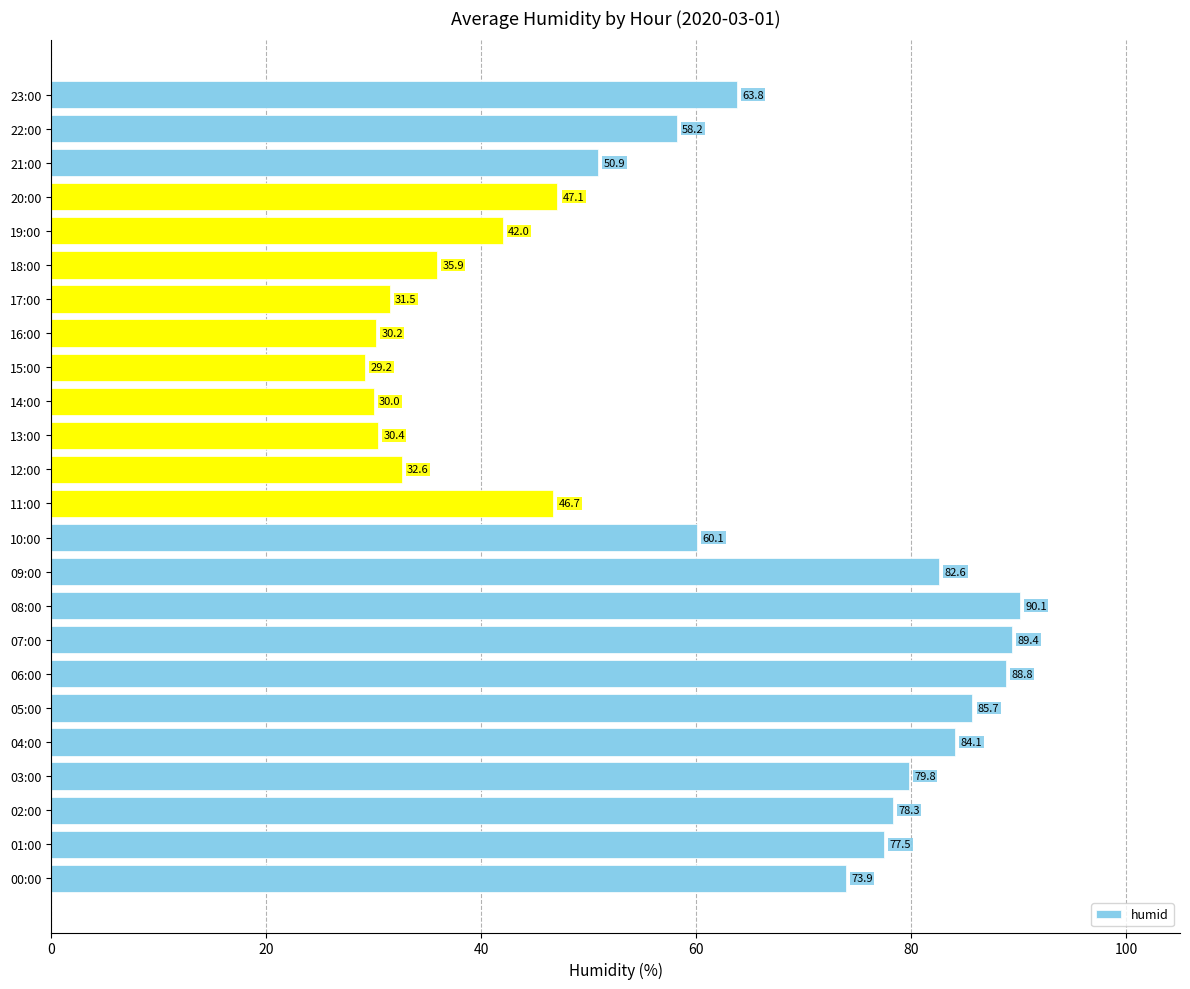

Rank the categories by value from lowest to highest.

15:00, 14:00, 16:00, 13:00, 17:00, 12:00, 18:00, 19:00, 11:00, 20:00, 21:00, 22:00, 10:00, 23:00, 00:00, 01:00, 02:00, 03:00, 09:00, 04:00, 05:00, 06:00, 07:00, 08:00